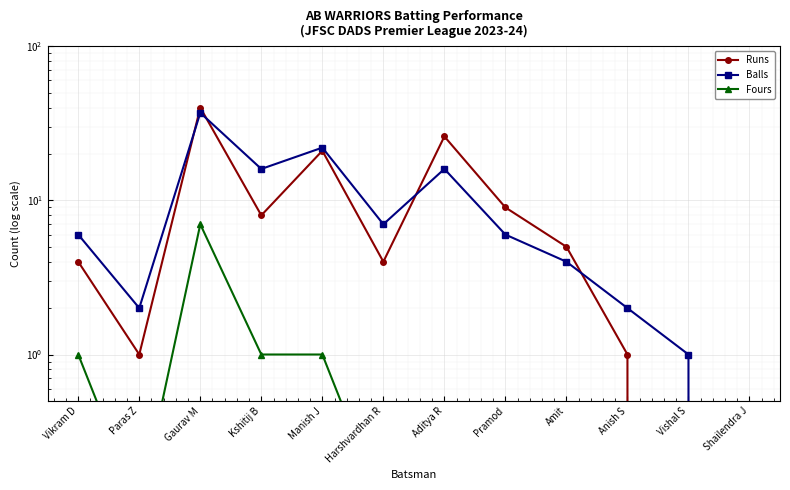

What is the greatest value displayed?

40.0